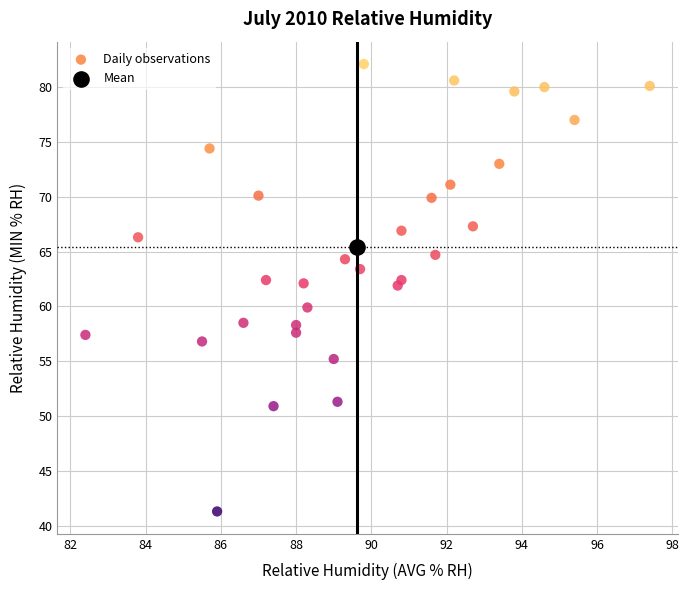

What are all the series names shown in the legend?

Daily observations, Mean